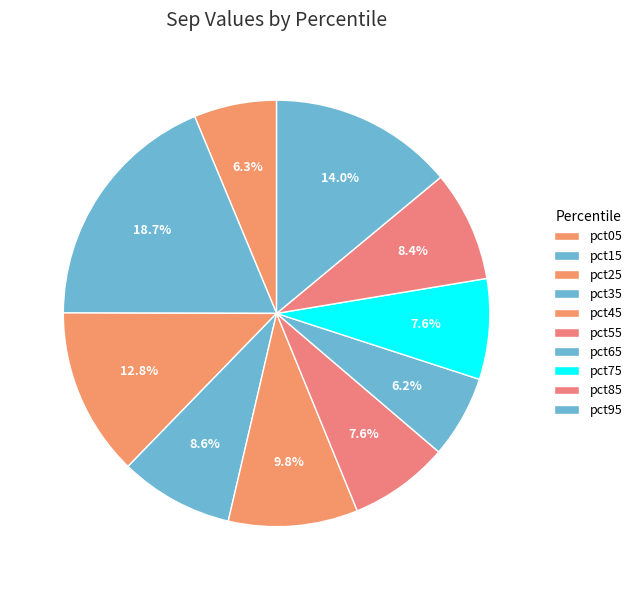

Does pct75 account for over 50% of the chart?

No